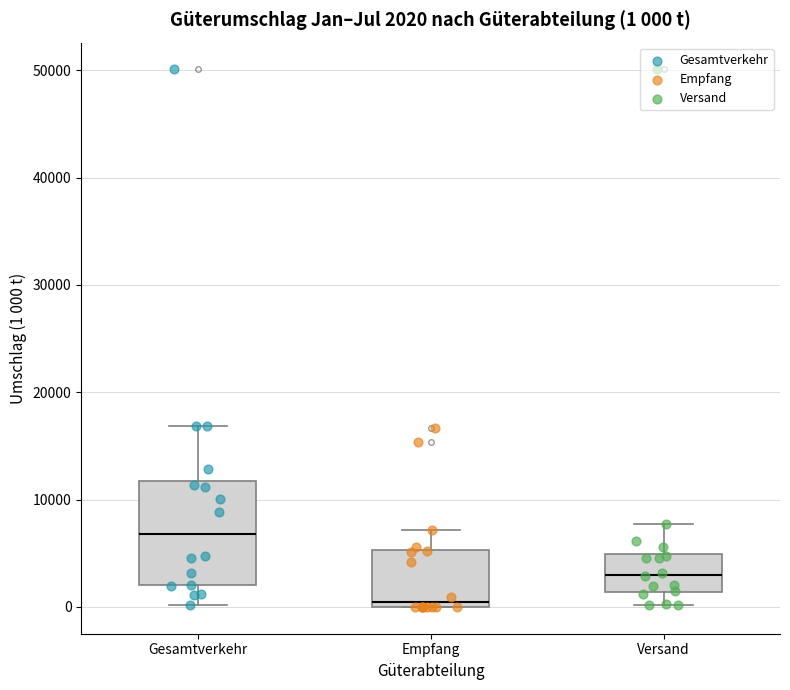

Which box has the highest median line?

Gesamtverkehr